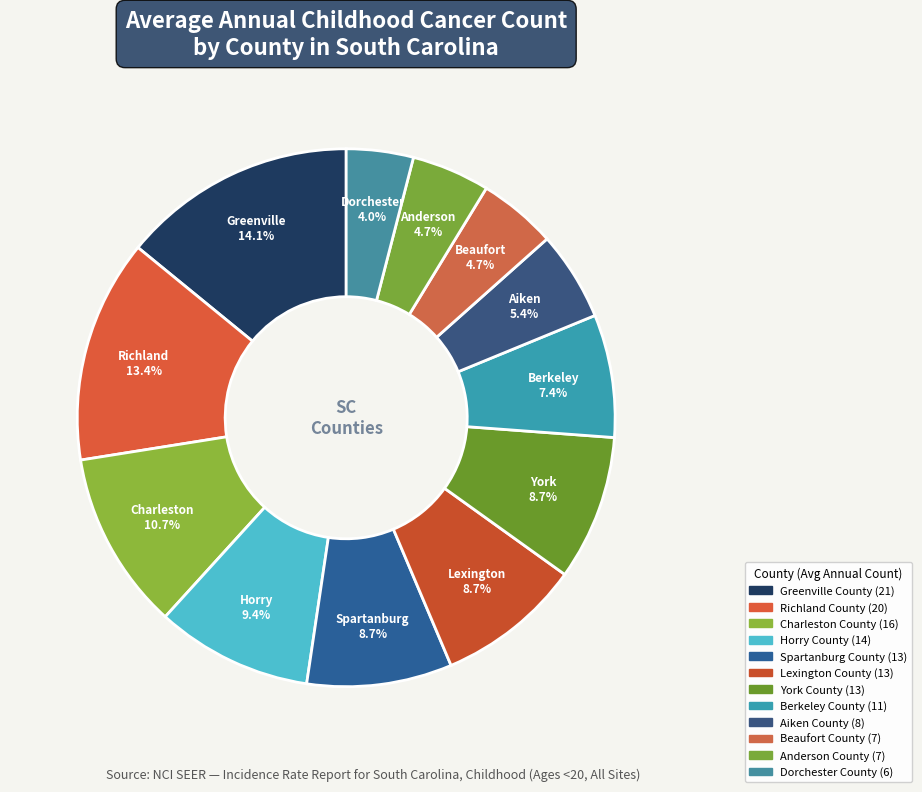

How many slices are in this pie chart?

12